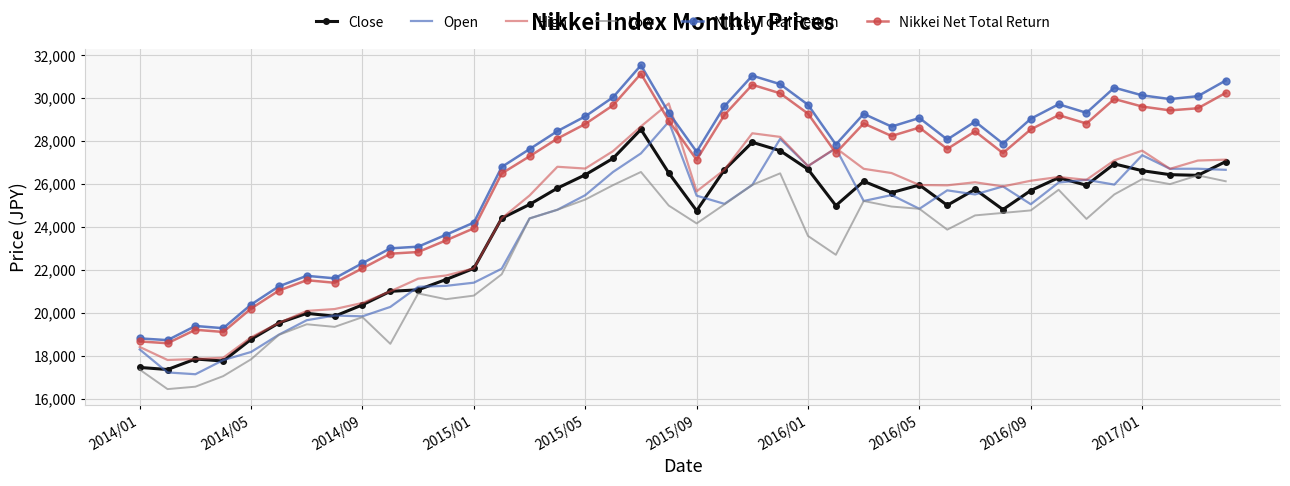

Which series has the largest range (max minus min)?

Nikkei Total Return